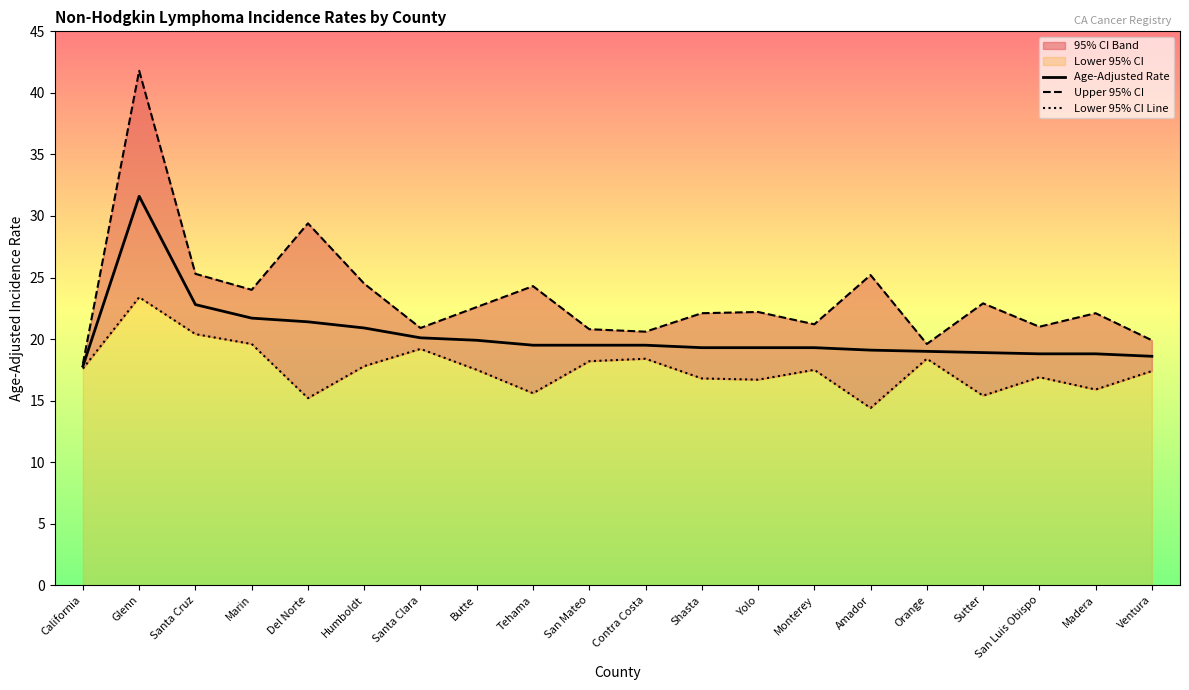

What is the label of the 6th point from the right?

Amador